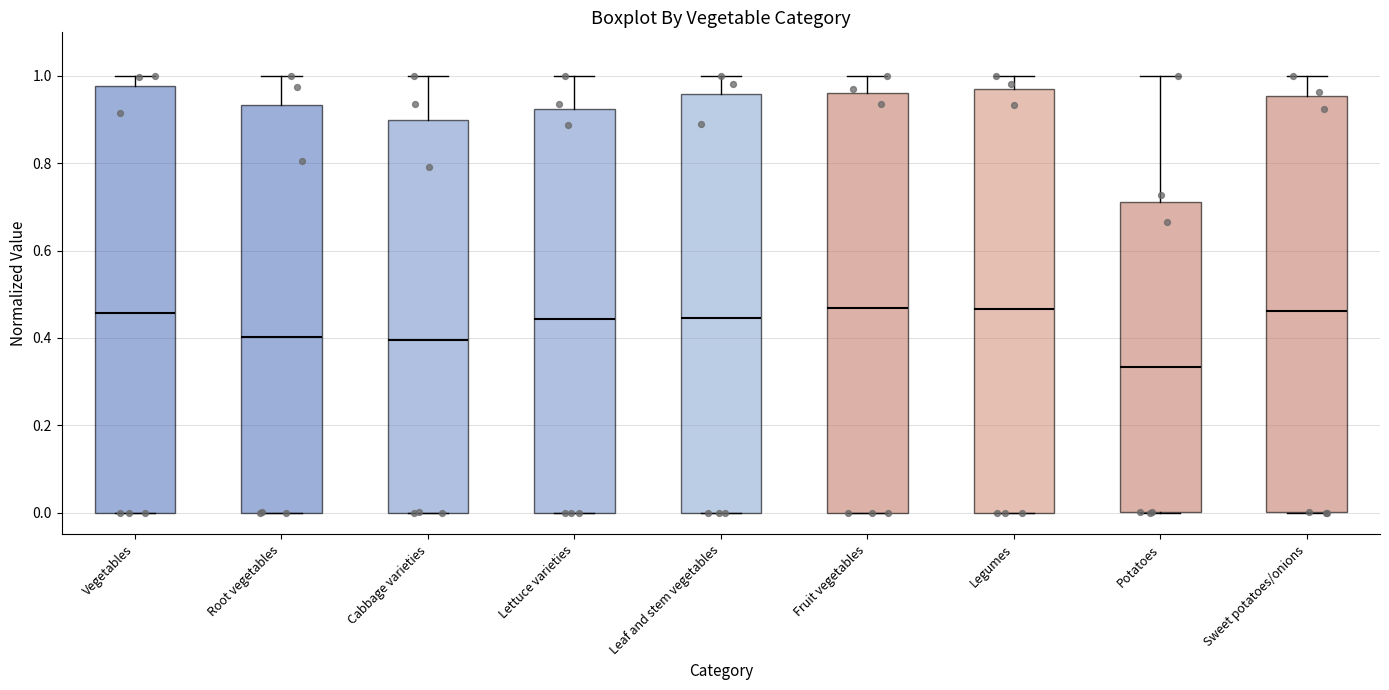

Reading left to right, read every box against the y-axis: the position of its median line, the range the box covers, and the ends of its whiskers. The values are not printed on the chart, so give them approximately, as read against the axis.

Vegetables: median 0.46, box 0.00 to 0.98, whiskers 0.00 to 1.00
Root vegetables: median 0.40, box 0.00 to 0.94, whiskers 0.00 to 1.00
Cabbage varieties: median 0.40, box 0.00 to 0.90, whiskers 0.00 to 1.00
Lettuce varieties: median 0.44, box 0.00 to 0.92, whiskers 0.00 to 1.00
Leaf and stem vegetables: median 0.44, box 0.00 to 0.96, whiskers 0.00 to 1.00
Fruit vegetables: median 0.46, box 0.00 to 0.96, whiskers 0.00 to 1.00
Legumes: median 0.46, box 0.00 to 0.96, whiskers 0.00 to 1.00
Potatoes: median 0.34, box 0.00 to 0.72, whiskers 0.00 to 1.00
Sweet potatoes/onions: median 0.46, box 0.00 to 0.96, whiskers 0.00 to 1.00